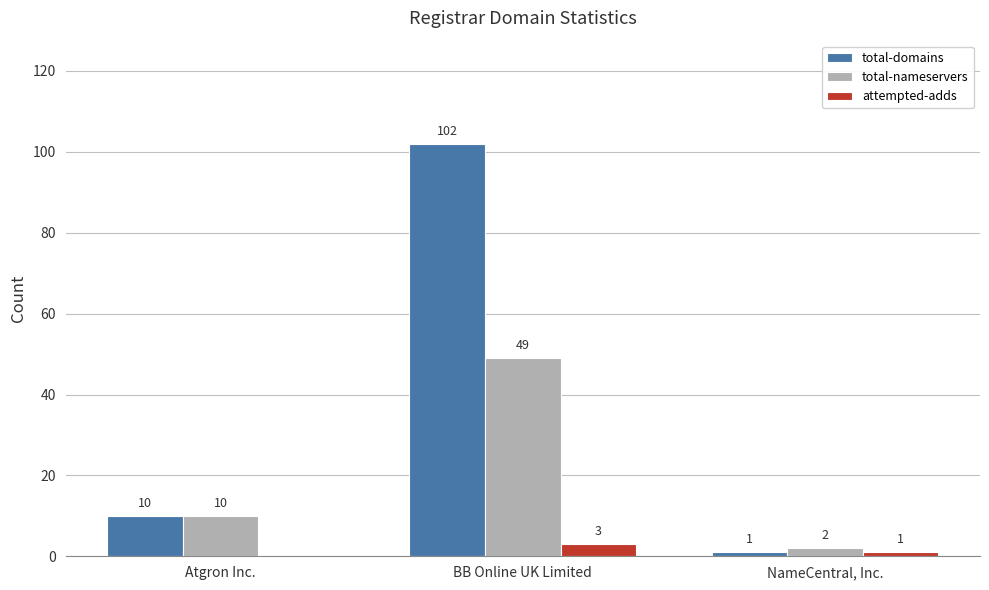

The value of attempted-adds at NameCentral, Inc. is 1. True or false?

True